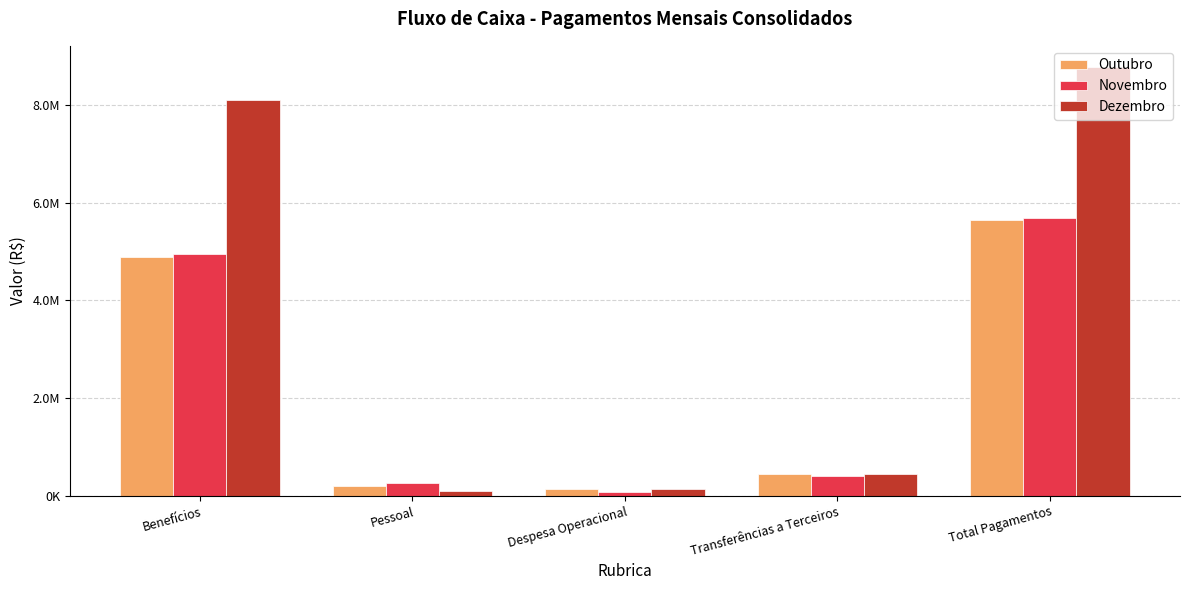

At which label is Dezembro closest to 4428058?

Benefícios